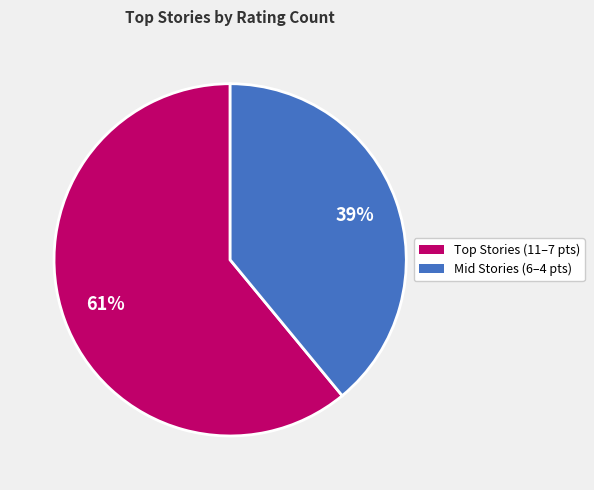

Is there any slice that represents more than half of the pie?

Yes